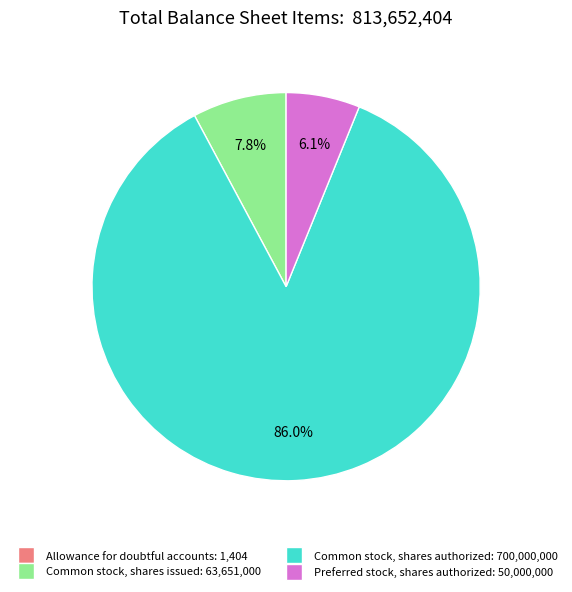

Which category accounts for the majority?

Common stock, shares authorized